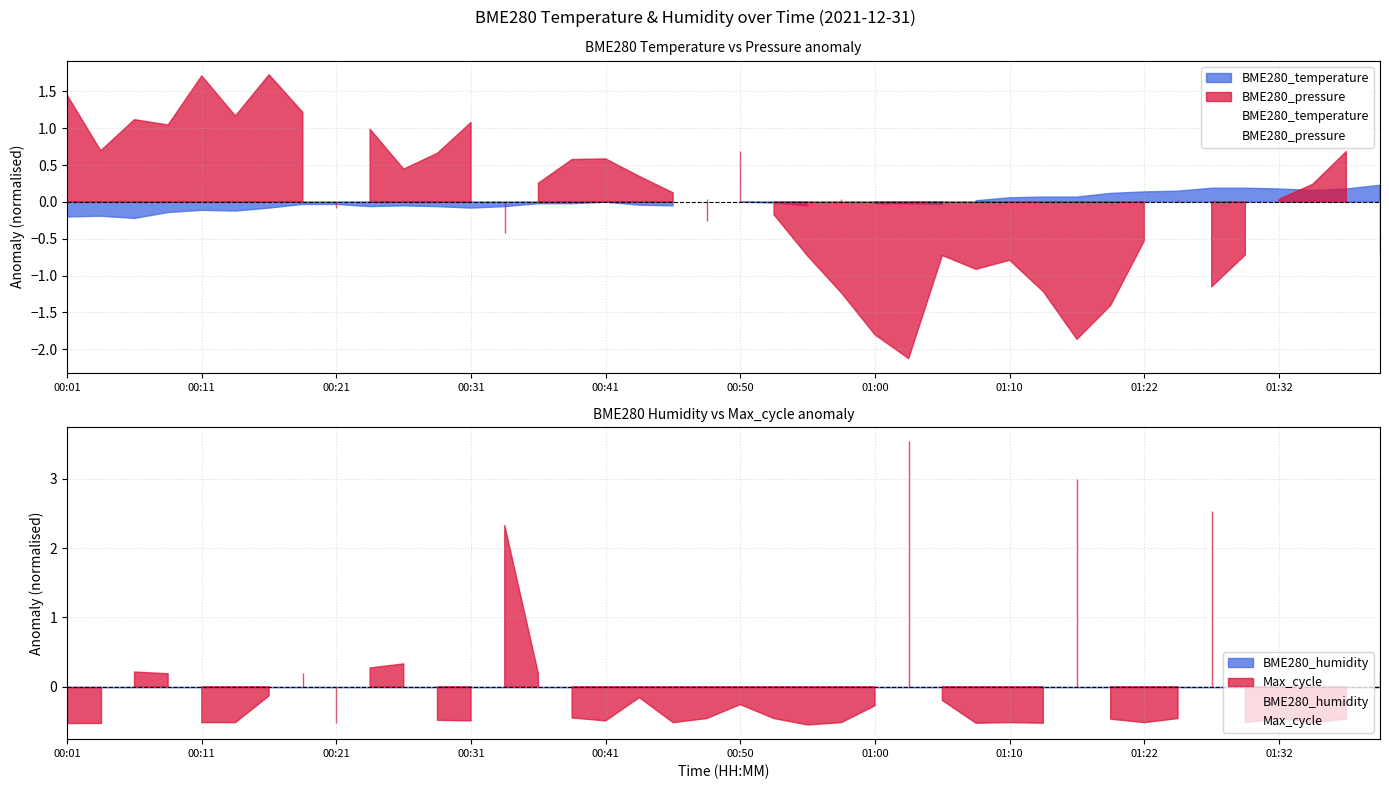

What are all the series names shown in the legend?

BME280_temperature, BME280_pressure, BME280_humidity, Max_cycle